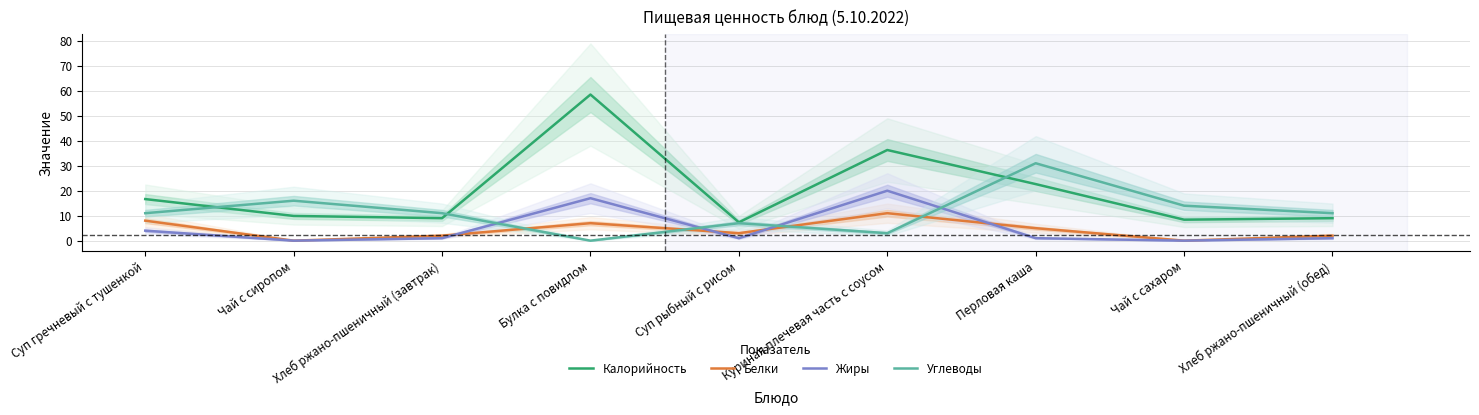

Read the Калорийность value at Булка с повидлом.

58.5